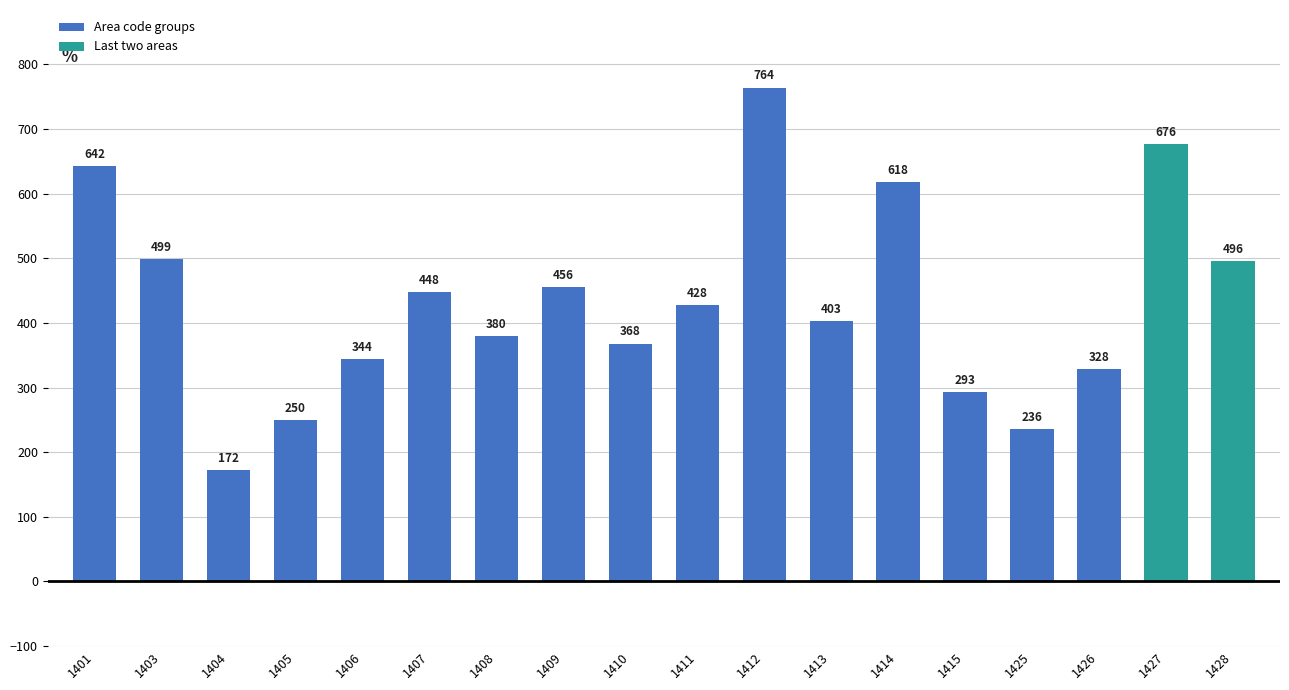

What is the difference between the values at 1406 and 1407?

104